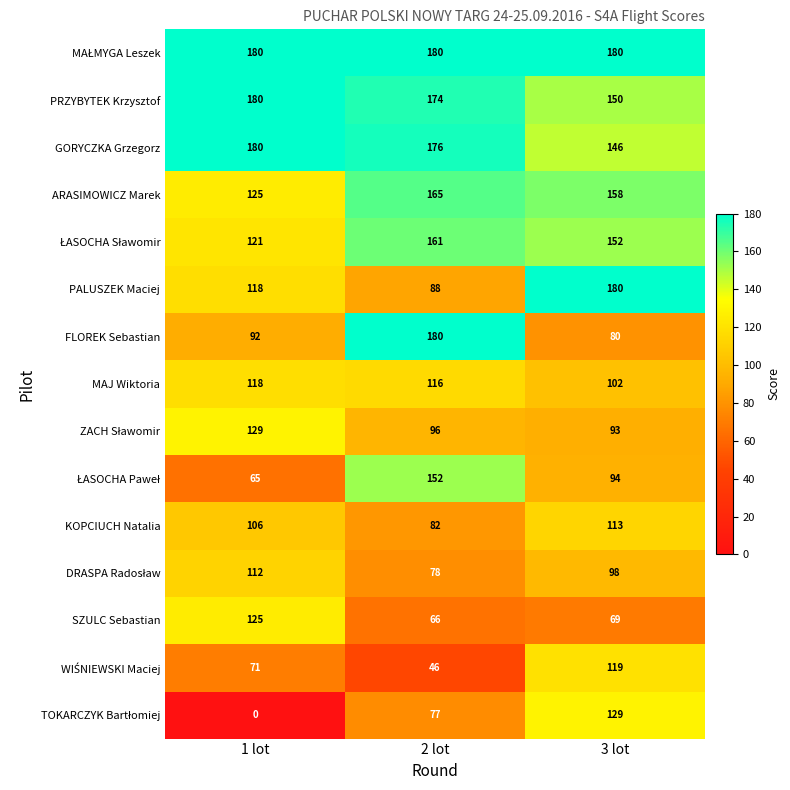

The value of FLOREK Sebastian at 1 lot is 27. True or false?

False